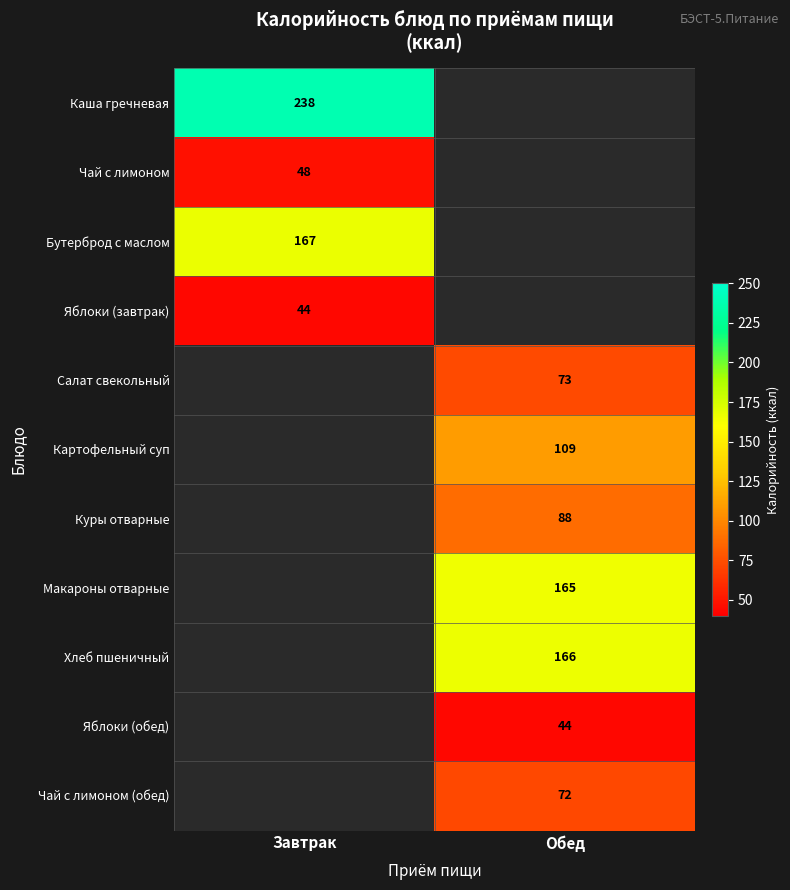

What is the smallest value displayed?

44.0